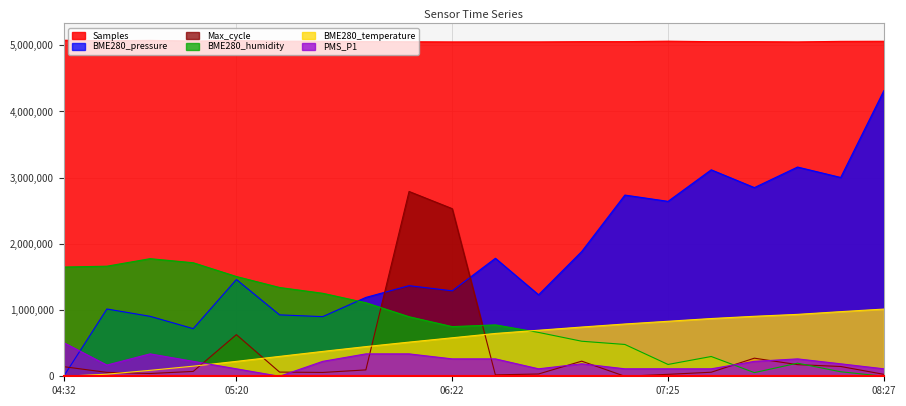

The value of Max_cycle at 08:15 is 147908.8. True or false?

True